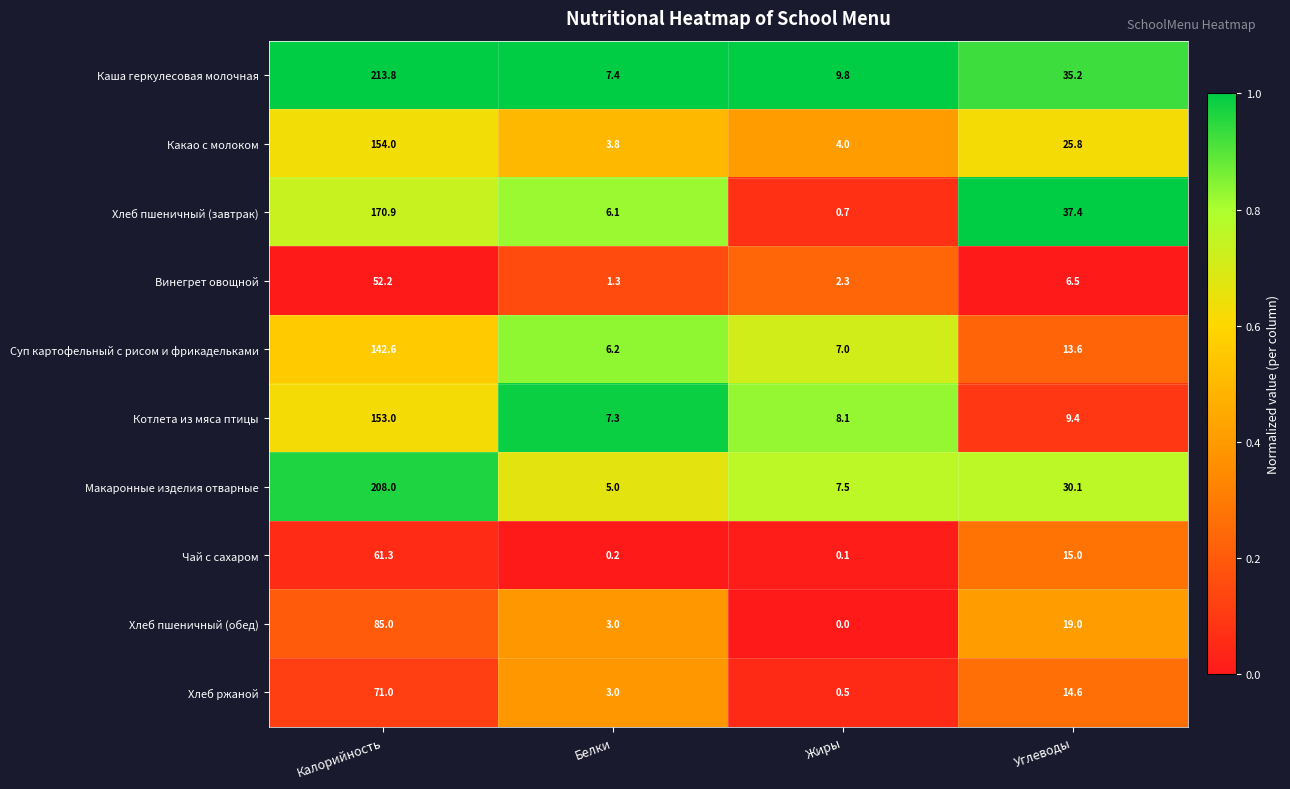

At which category is the sum across all series the highest?

Калорийность